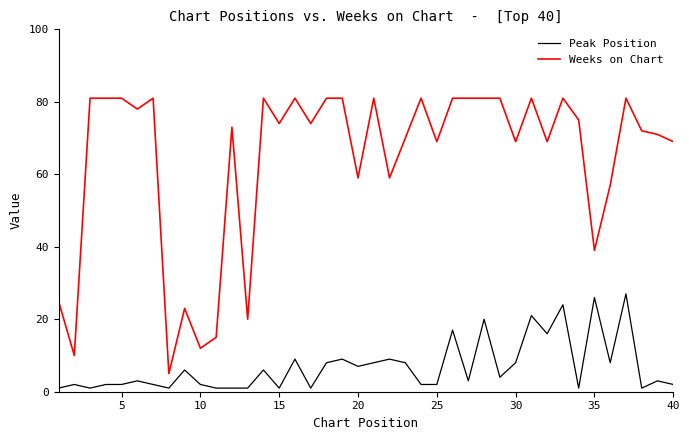

Which series has the largest total across all categories?

Weeks on Chart